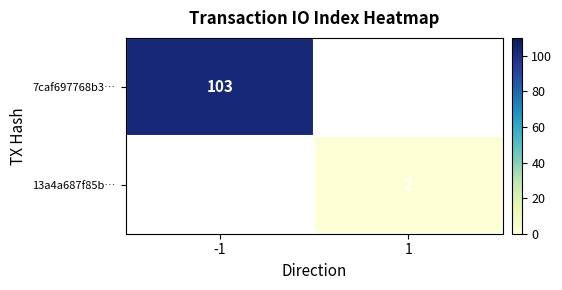

Which category has the lowest value across all series?

1